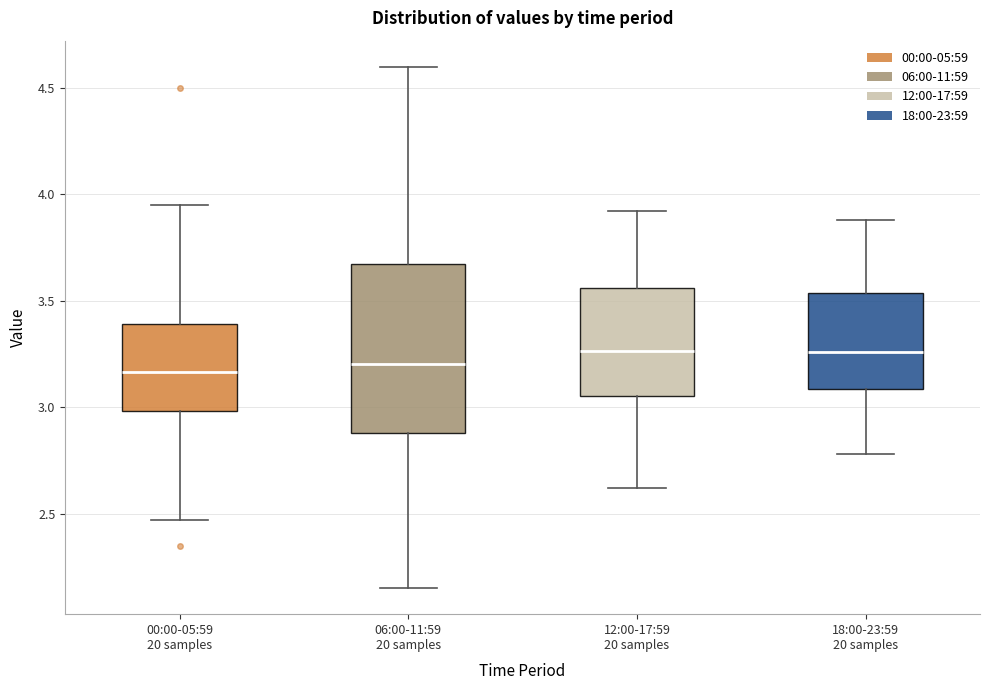

Where does the upper whisker of the box for 12:00-17:59 20 samples end on the y-axis? The values are not printed on the chart, so give them approximately, as read against the axis.

3.90